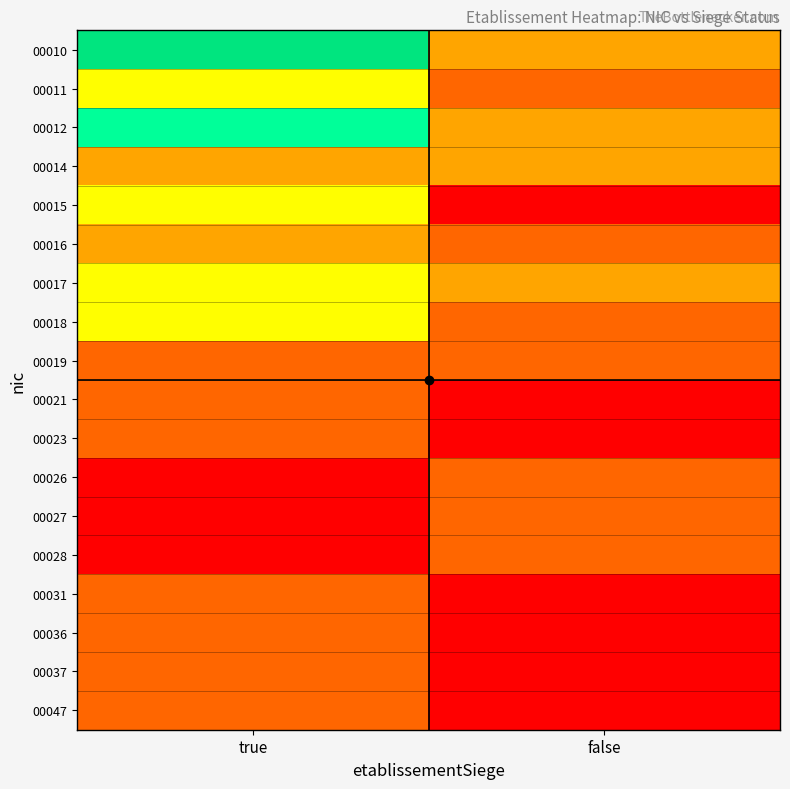

What is the difference between the highest and lowest values at true?

5